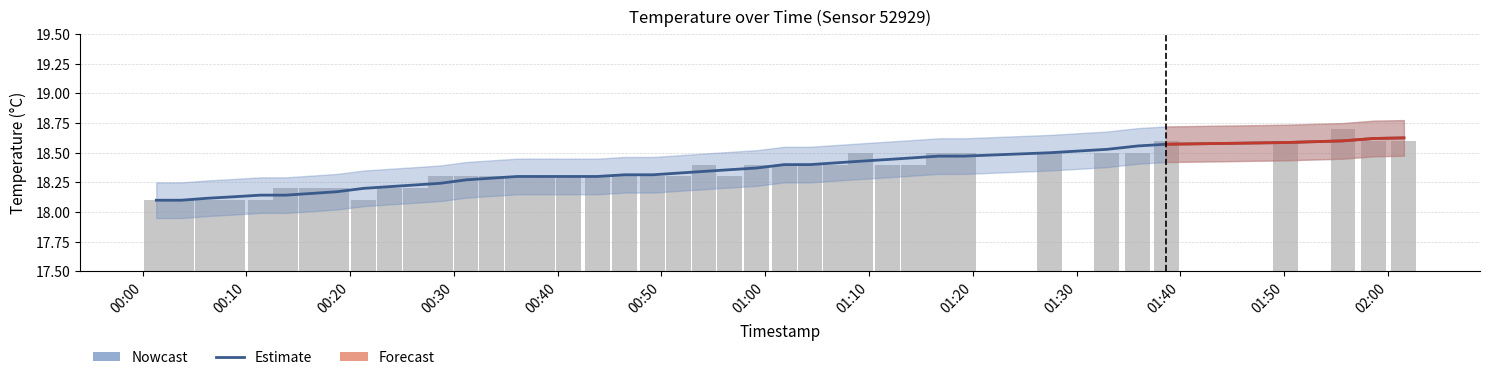

What is the sum of all values?

733.8